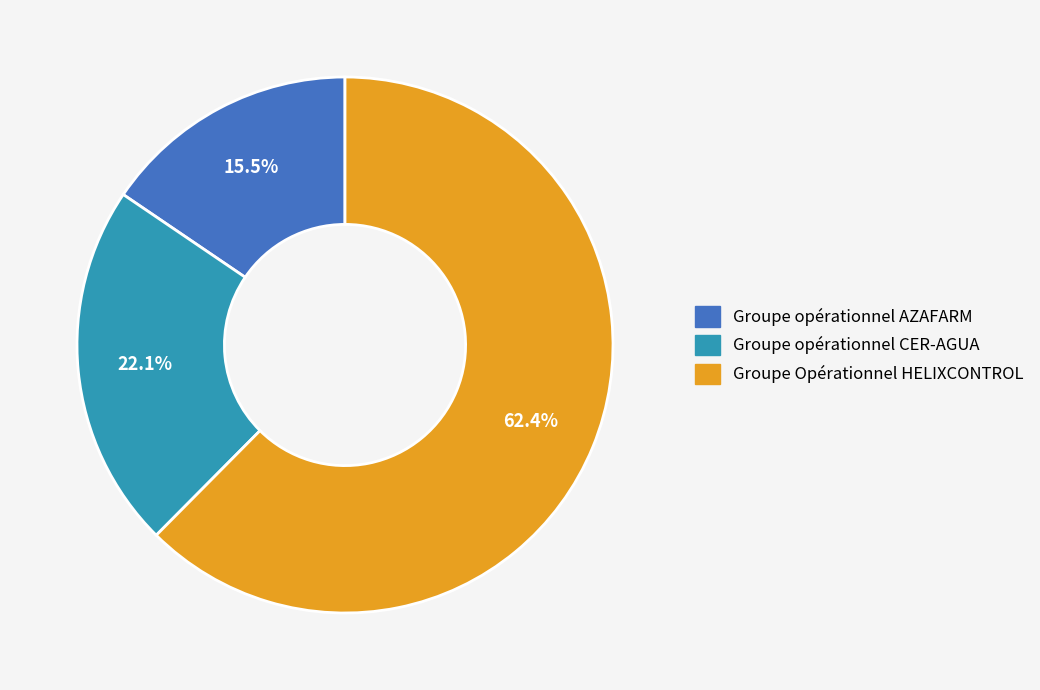

Do Groupe opérationnel AZAFARM and Groupe opérationnel CER-AGUA together represent more than half of the pie?

No